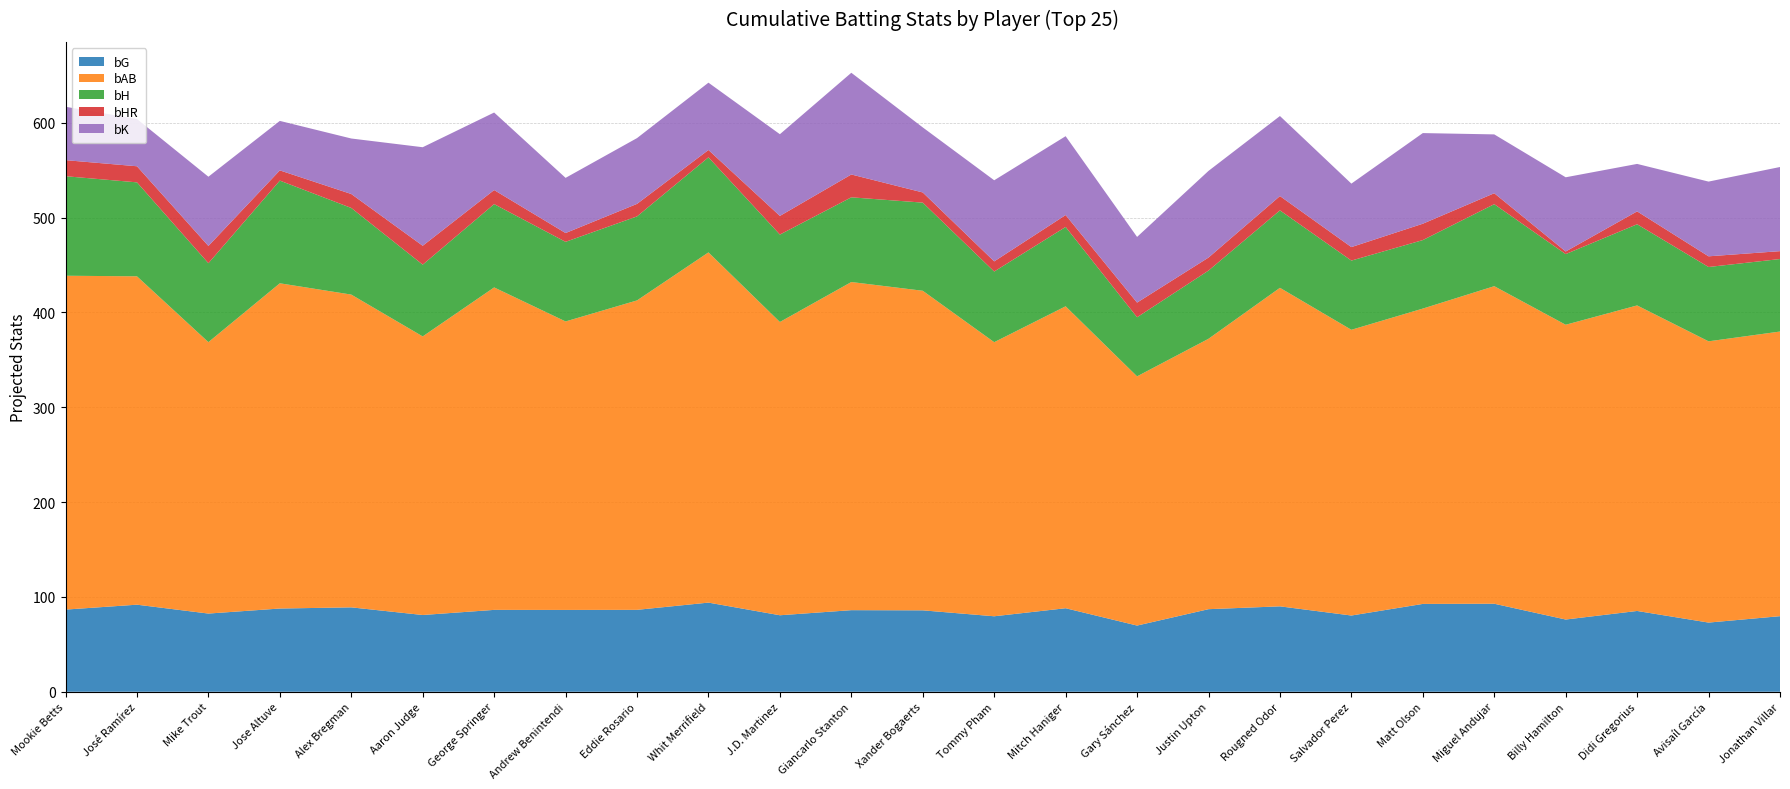

Reading left to right, what are all the values shown in this chart?

bG: 86.7	91.8	82.5	87.8	89.0	80.9	86.3	86.3	86.4	94.0	80.7	86.0	85.9	79.6	88.1	69.8	87.1	90.1	80.4	92.6	92.8	76.2	85.2	73.0	79.7
bAB: 352.0	346.3	286.2	342.9	329.8	293.8	340.0	304.2	326.3	369.3	309.2	346.0	337.0	289.0	318.4	262.8	285.1	335.9	301.3	311.4	334.9	310.8	322.2	296.6	300.1
bH: 104.9	99.1	83.2	108.3	91.3	75.7	87.8	83.9	88.6	100.2	92.2	89.3	92.9	74.5	83.7	62.3	71.9	81.7	73.0	72.2	86.5	74.5	85.6	78.4	76.5
bHR: 16.9	17.0	18.2	10.8	14.7	19.9	14.8	9.3	13.2	7.7	19.7	24.1	10.7	10.7	12.5	15.5	13.7	15.1	14.2	17.2	11.6	2.7	13.6	11.3	8.3
bK: 56.3	49.9	73.0	52.2	58.5	103.9	81.7	58.2	69.4	71.0	86.2	107.2	68.6	85.5	83.2	69.2	91.4	84.4	66.9	95.6	62.0	78.3	50.0	78.8	88.7